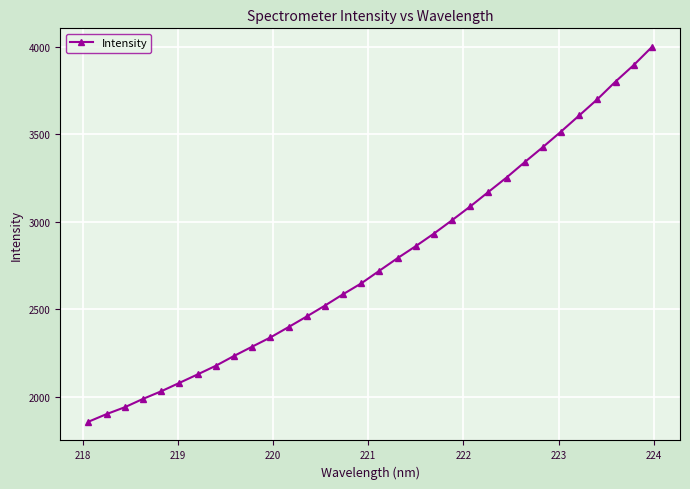

What is the value of the 29th point from the left?

3700.9